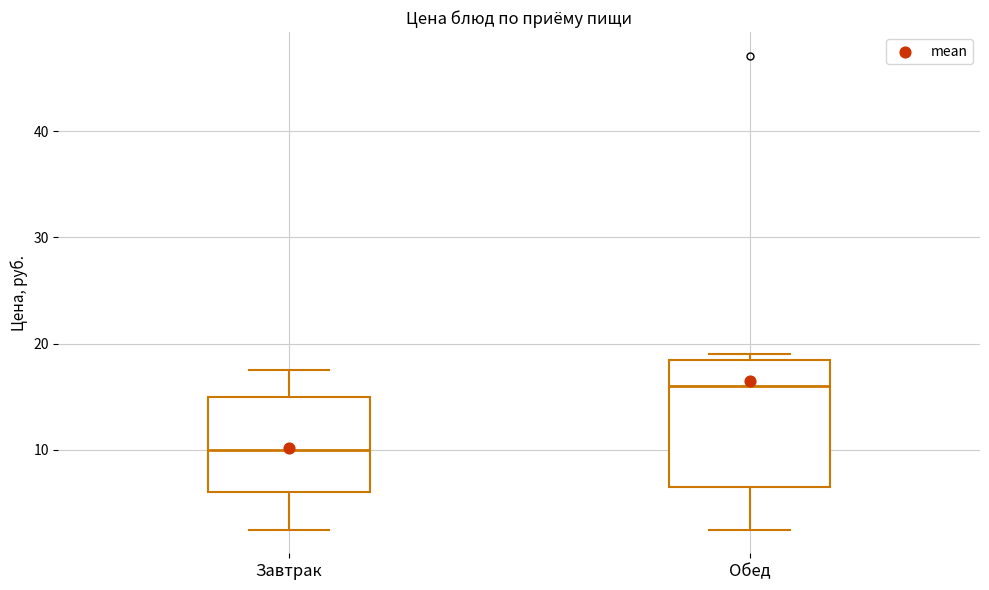

Where is the upper edge of the box for Обед on the y-axis? The values are not printed on the chart, so give them approximately, as read against the axis.

19